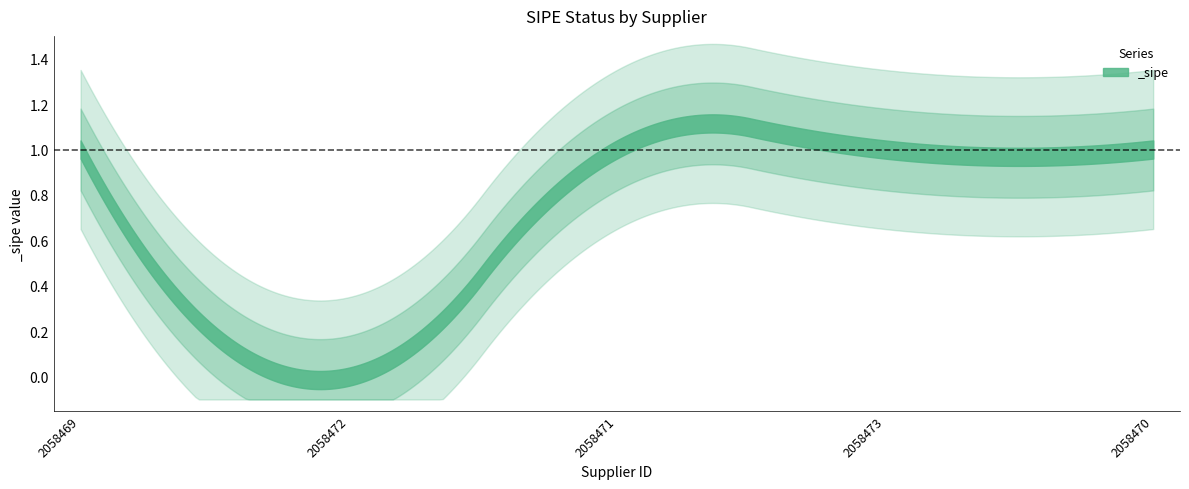

How many points are lower than both their immediate neighbors (excluding endpoints)?

1